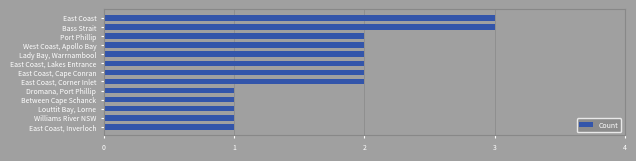

What is the greatest value displayed?

3